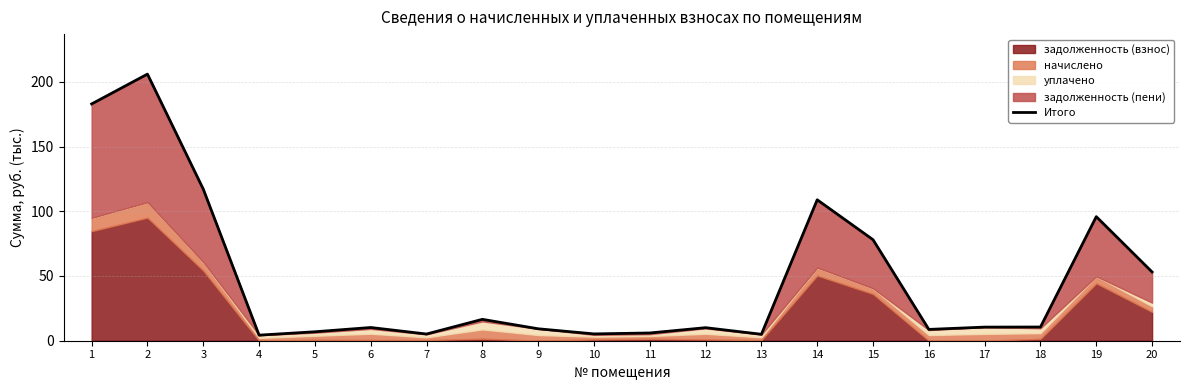

What is the greatest value displayed?

205.9